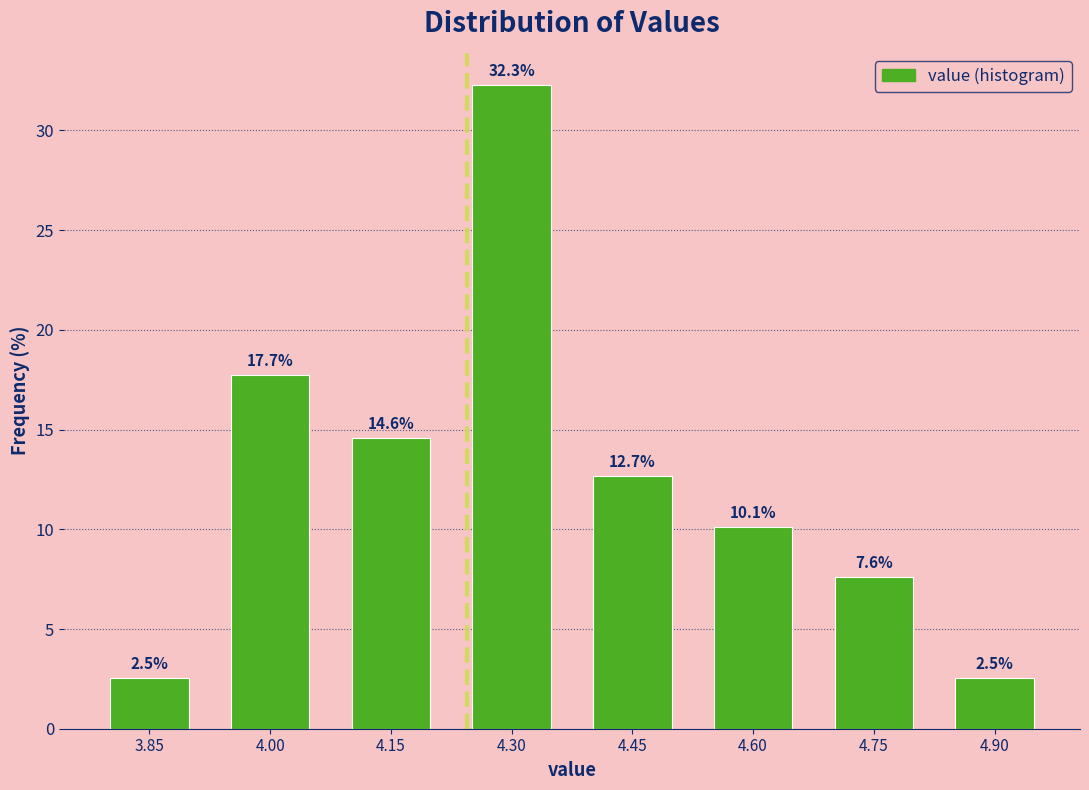

Reading right to left, transcribe all the data shown in this chart.

4.90=2.5	4.75=7.6	4.60=10.1	4.45=12.7	4.30=32.3	4.15=14.6	4.00=17.7	3.85=2.5